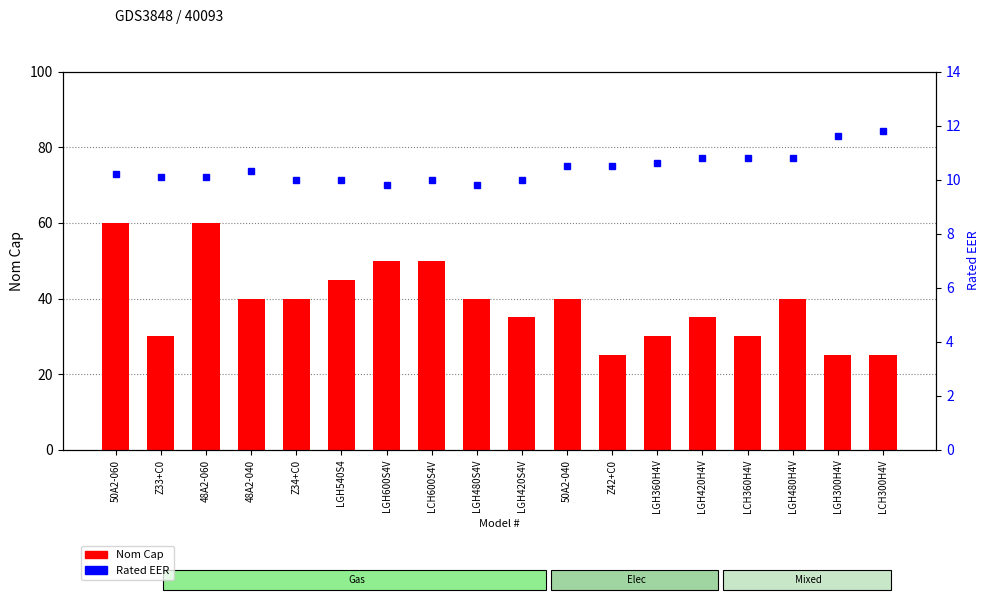

What is the spread (max minus min) of values at LGH540S4?

35.0